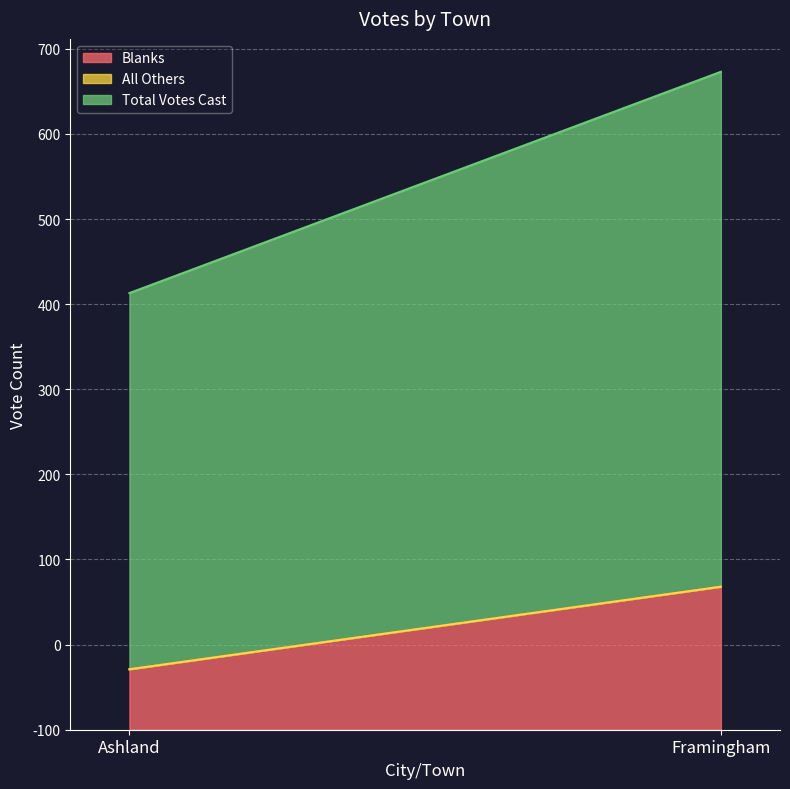

True or false: Blanks has a value of 290 at Framingham.

False